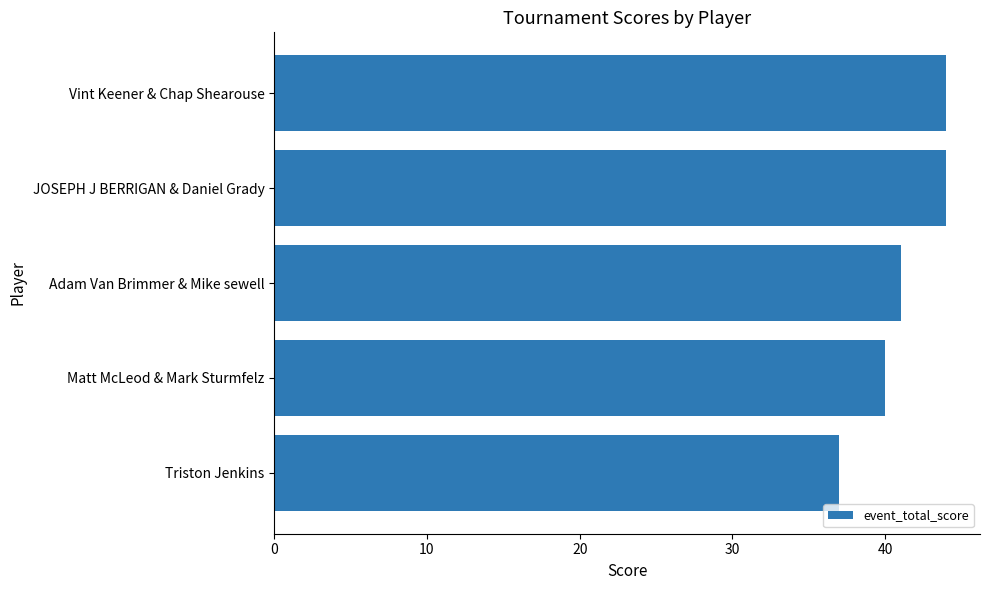

Count the values in the range 40 to 44.

4